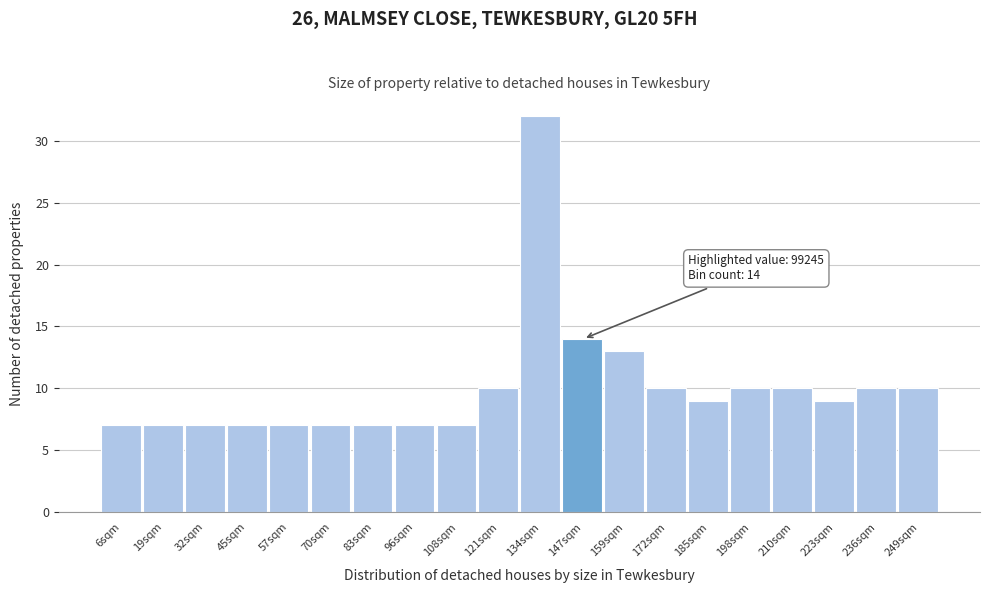

Reading left to right, what are all the values shown in this chart?

6sqm=7	19sqm=7	32sqm=7	45sqm=7	57sqm=7	70sqm=7	83sqm=7	96sqm=7	108sqm=7	121sqm=10	134sqm=32	147sqm=14	159sqm=13	172sqm=10	185sqm=9	198sqm=10	210sqm=10	223sqm=9	236sqm=10	249sqm=10